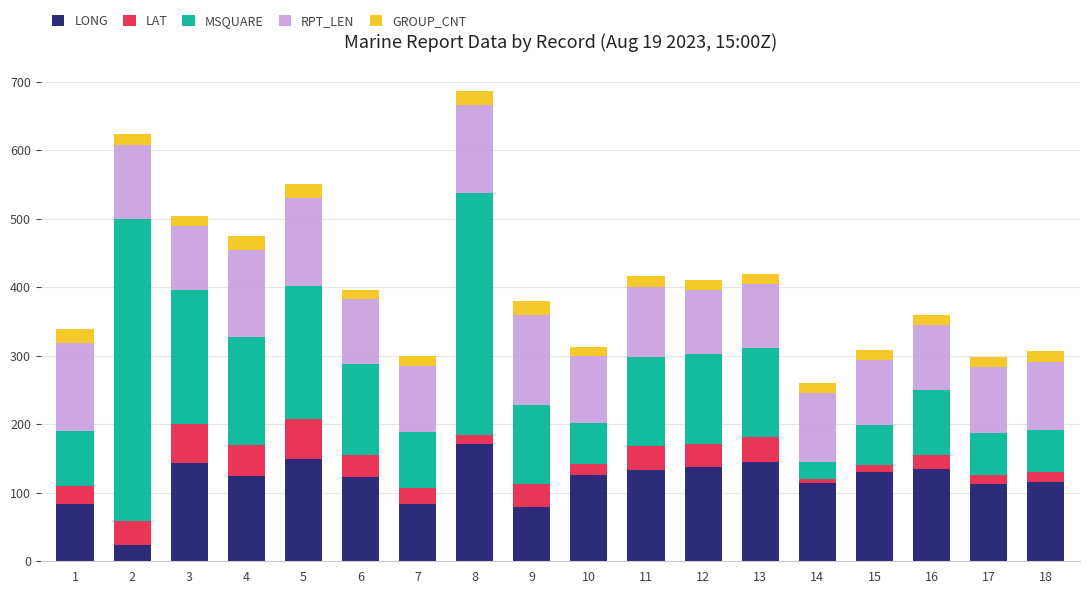

What is the sum of all LONG values?

2129.9